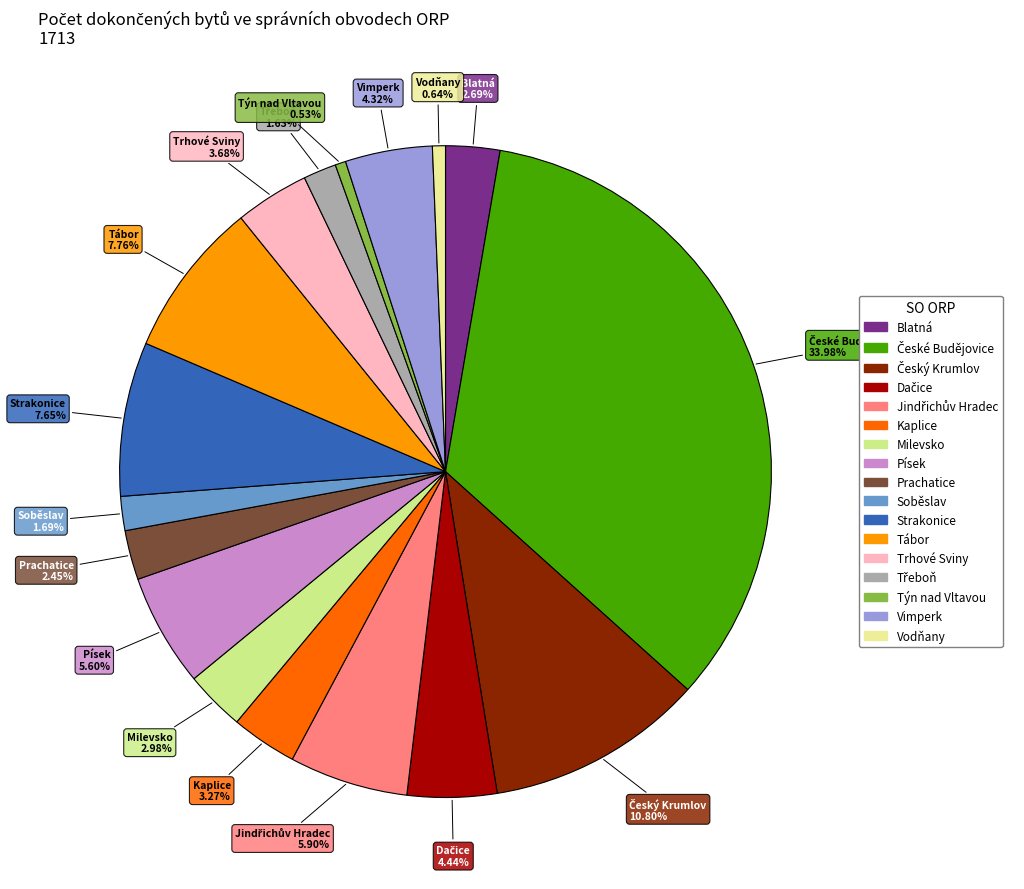

True or false: Týn nad Vltavou accounts for 1% of the total.

True